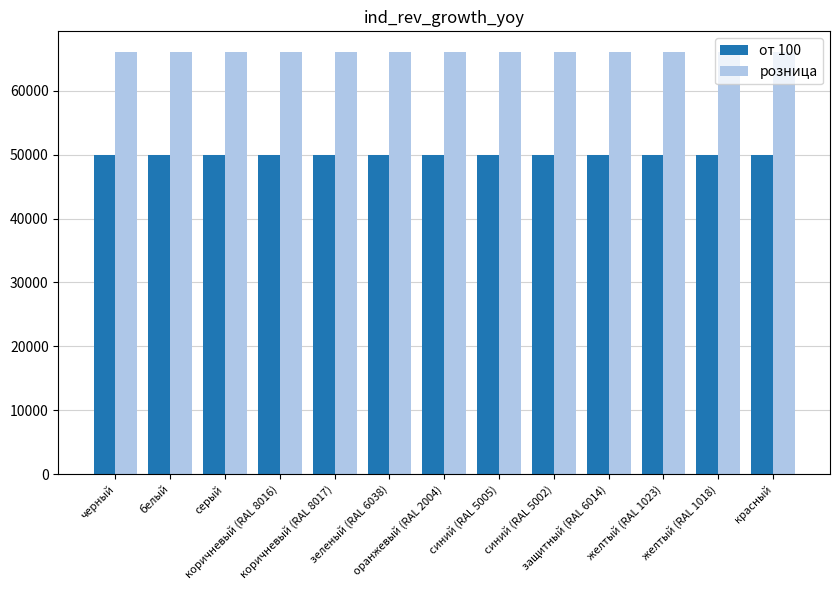

Which series has the largest total across all categories?

розница